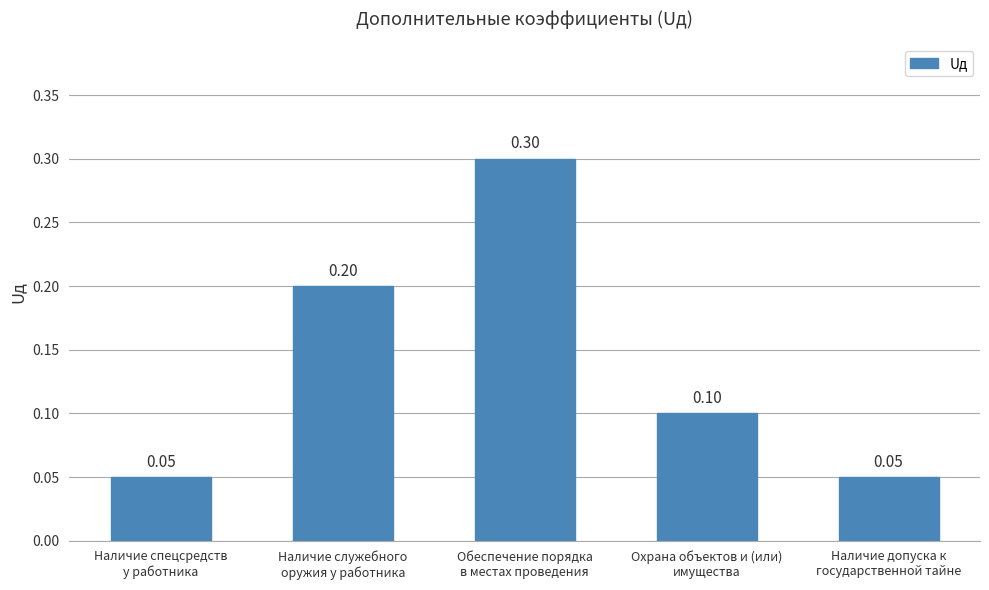

Does the chart contain any negative values?

No